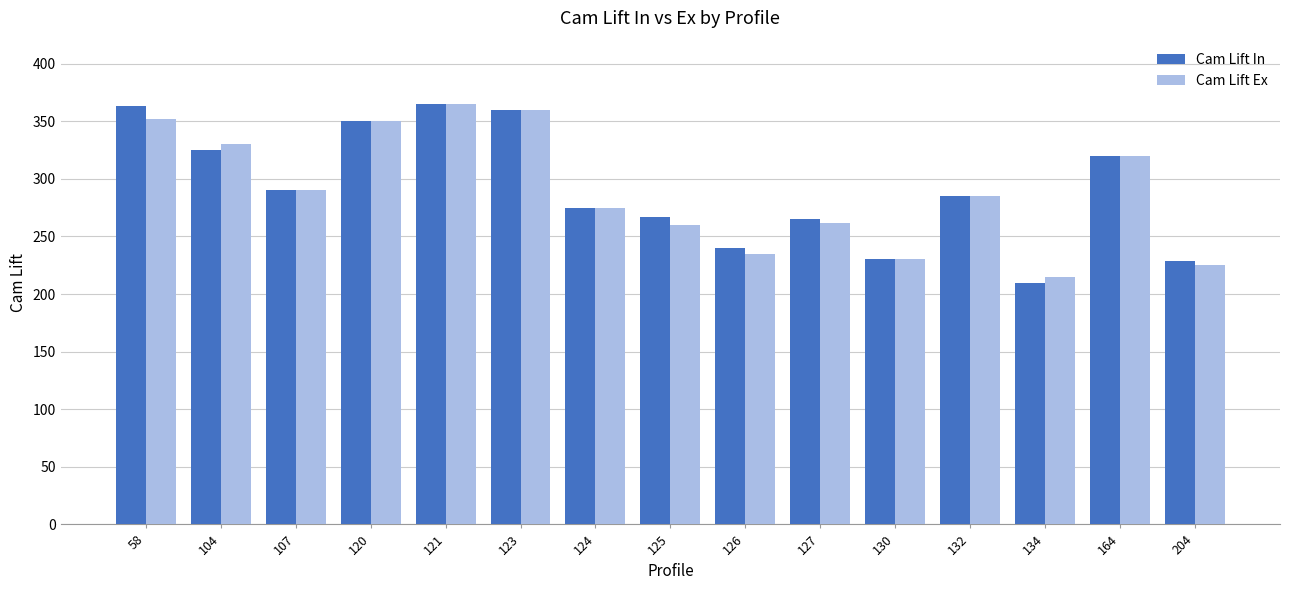

What is the difference between the maximum and second lowest values in the Cam Lift Ex series?

140